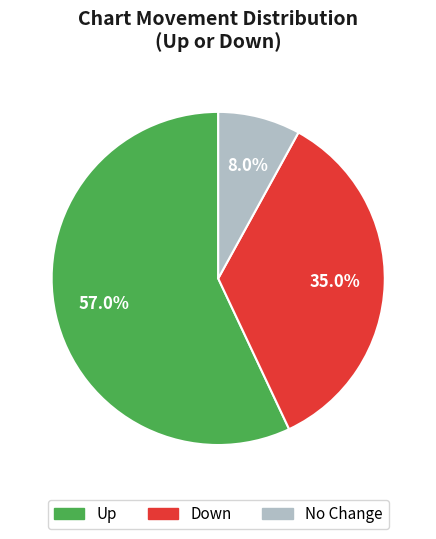

To the nearest percent, what is the average slice percentage?

33%